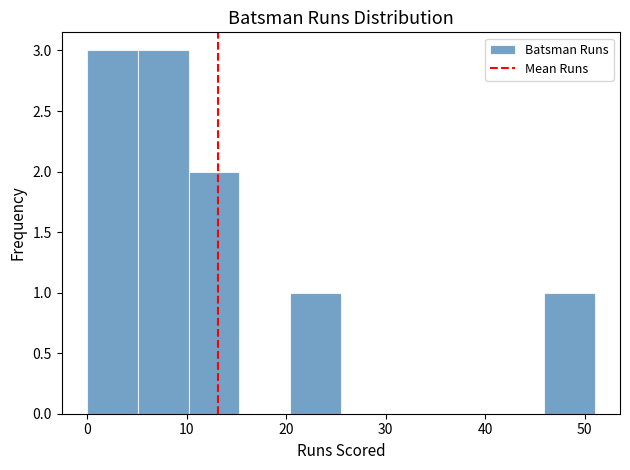

Reading left to right, transcribe this chart: for each bar, give the range it covers on the x-axis and its height. Neither the bar edges nor the heights are printed on the chart, so give them approximately, as read against the axes.

0.0 to 5.1: 3
5.1 to 10.2: 3
10.2 to 15.3: 2
15.3 to 20.4: 0
20.4 to 25.5: 1
25.5 to 30.6: 0
30.6 to 35.7: 0
35.7 to 40.8: 0
40.8 to 45.9: 0
45.9 to 51.0: 1